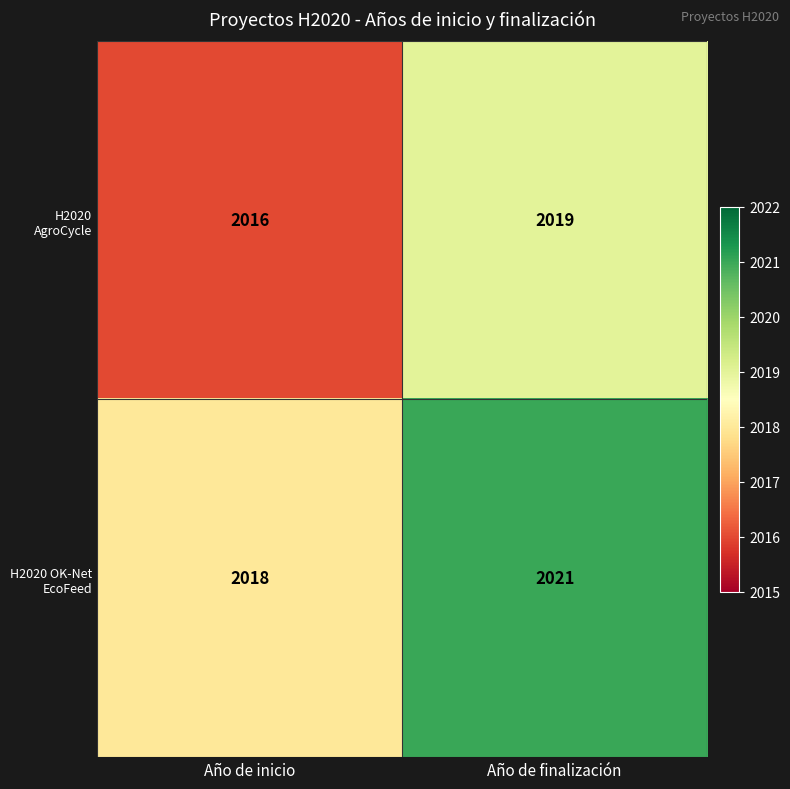

Which series has the largest total across all categories?

H2020 OK-Net EcoFeed